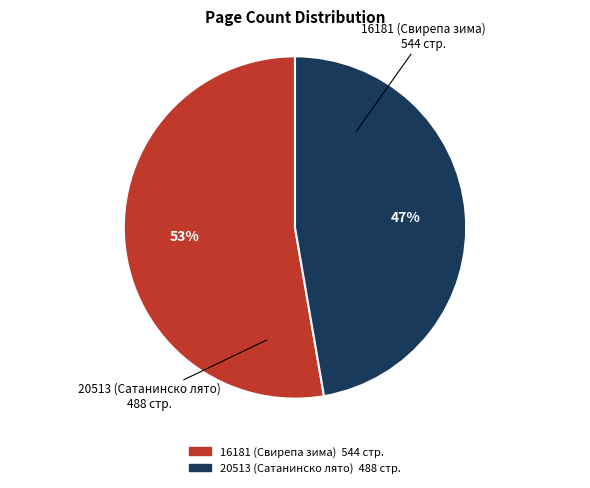

Is it true that 16181 (Свирепа зима) is 53% of the pie?

True